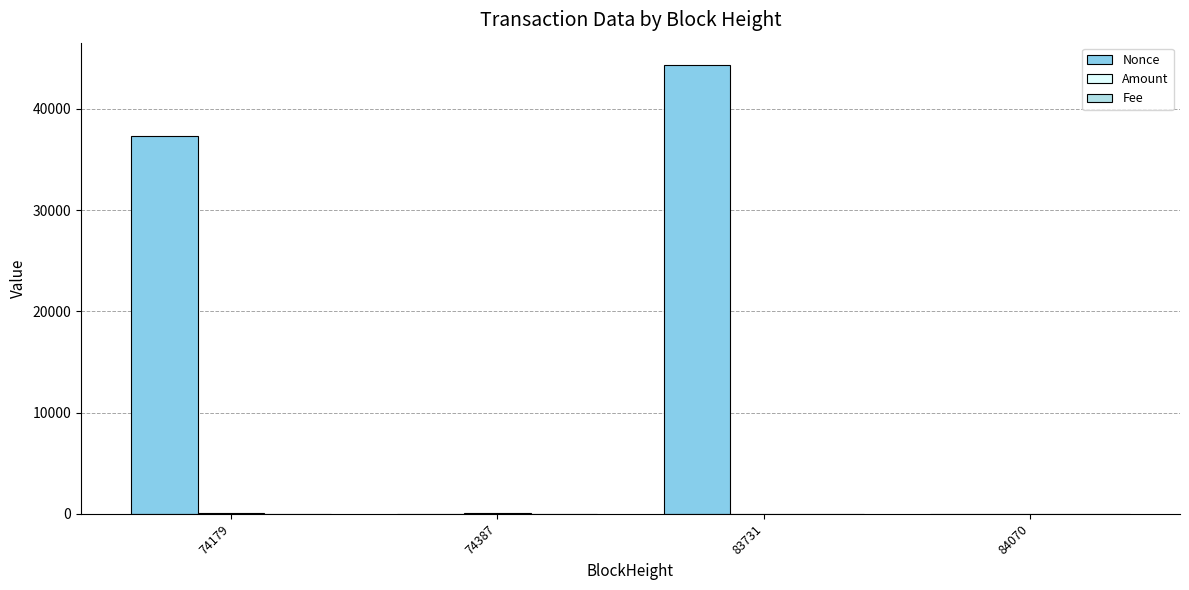

What is the greatest value displayed?

44315.0